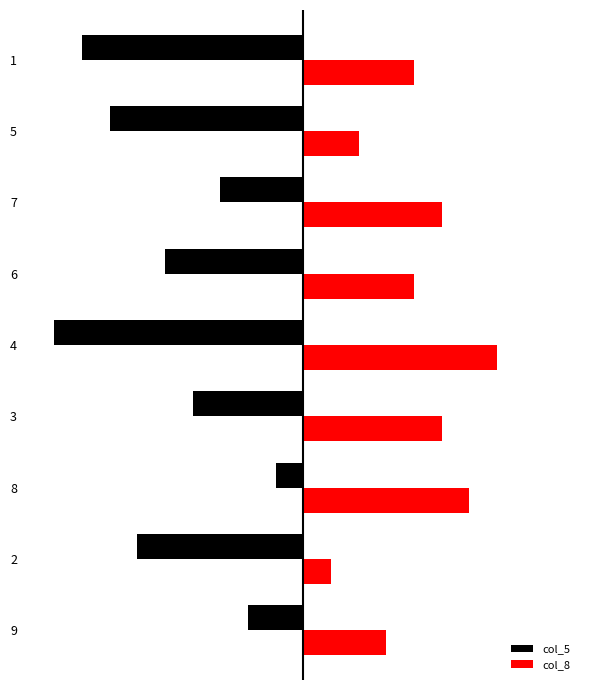

What are all the series names shown in the legend?

col_5, col_8